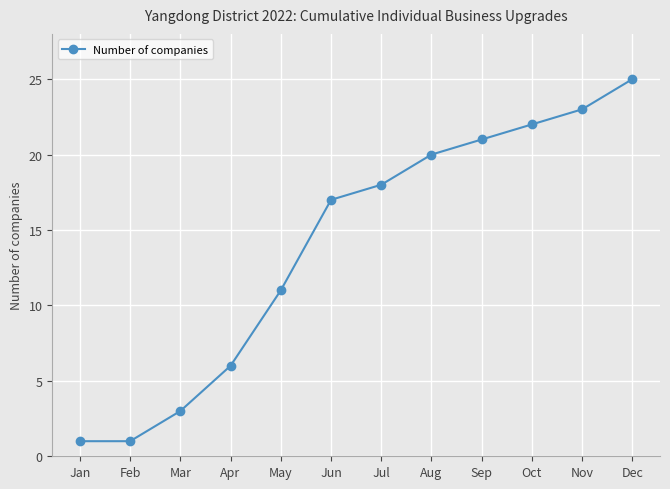

What is the minimum value shown in the chart?

1